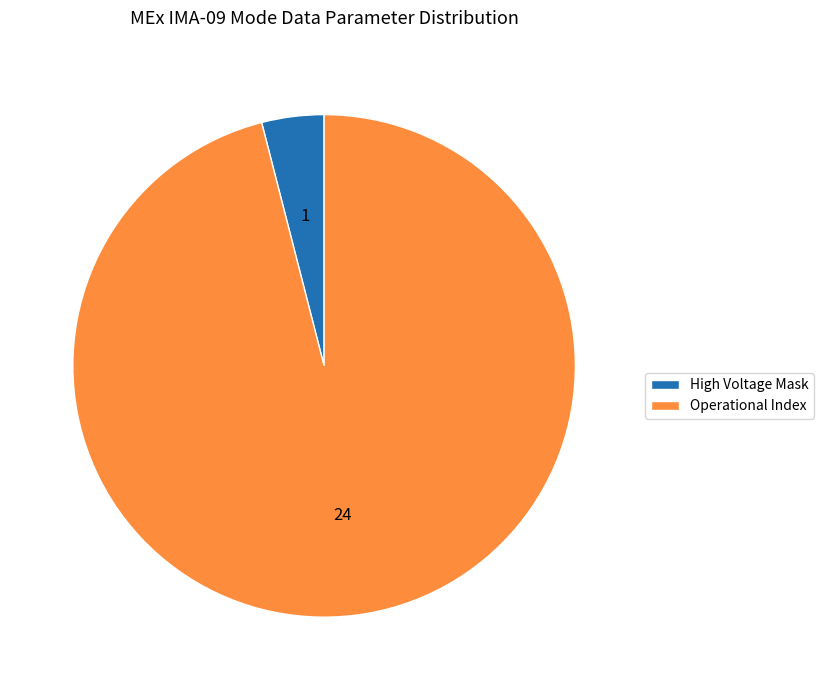

Which slice is the smallest?

High Voltage Mask